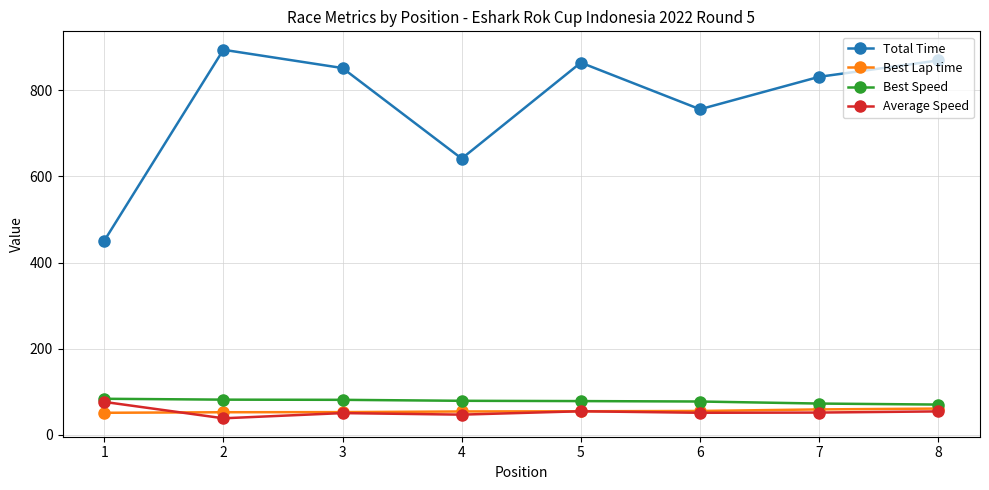

True or false: Total Time and Best Speed intersect in this chart.

False